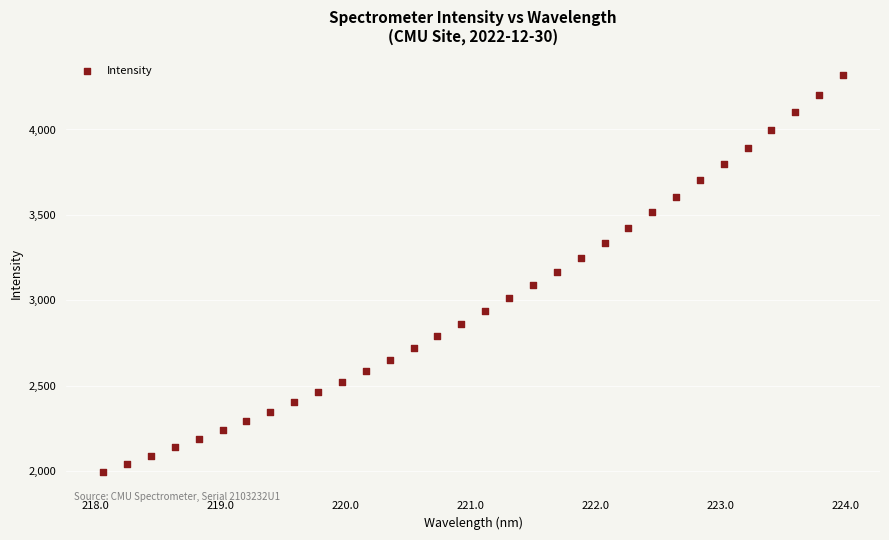

What is the range of X values (max minus min)?

5.9